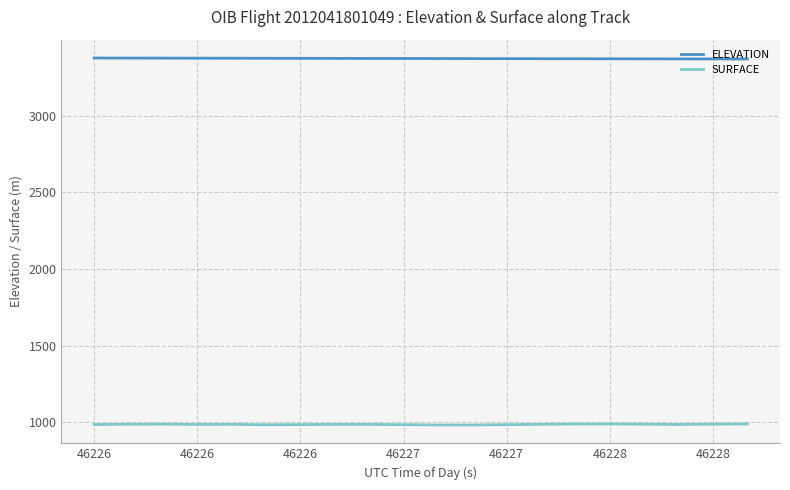

What is the value of the SURFACE point at the 19th from the left?

988.8